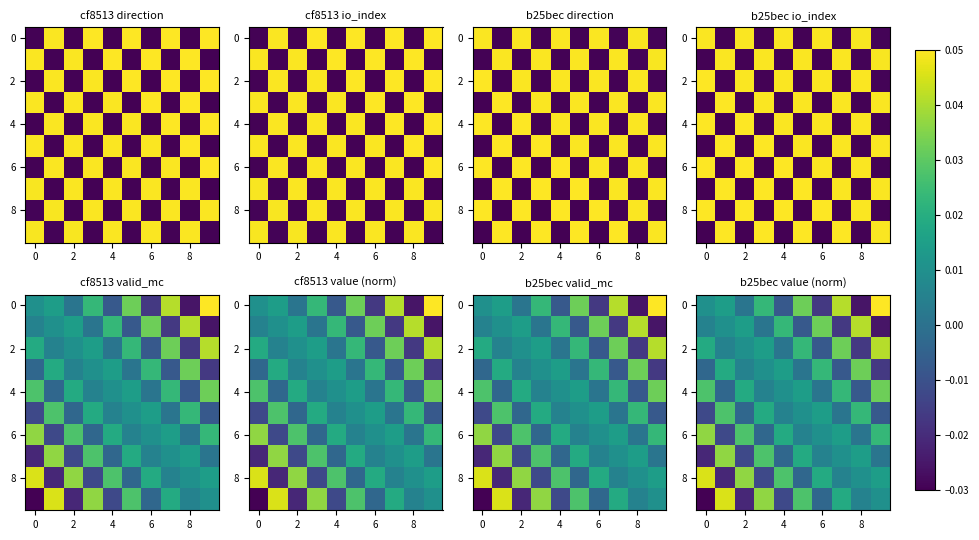

What is the difference between the second highest and minimum values in the row_8 series?

0.1